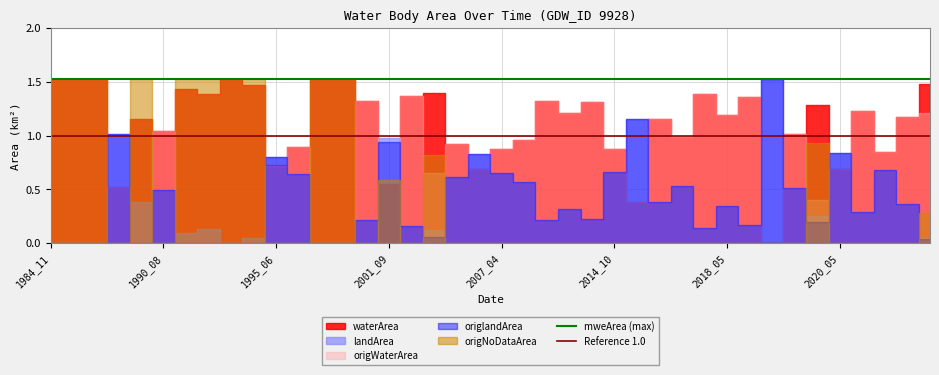

Does the chart have visible grid lines?

Yes